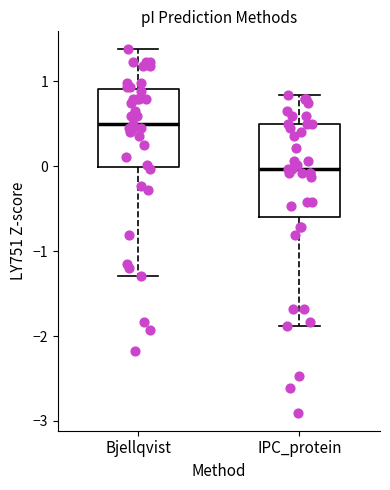

Where is the lower edge of the box for Bjellqvist on the y-axis? The values are not printed on the chart, so give them approximately, as read against the axis.

0.0